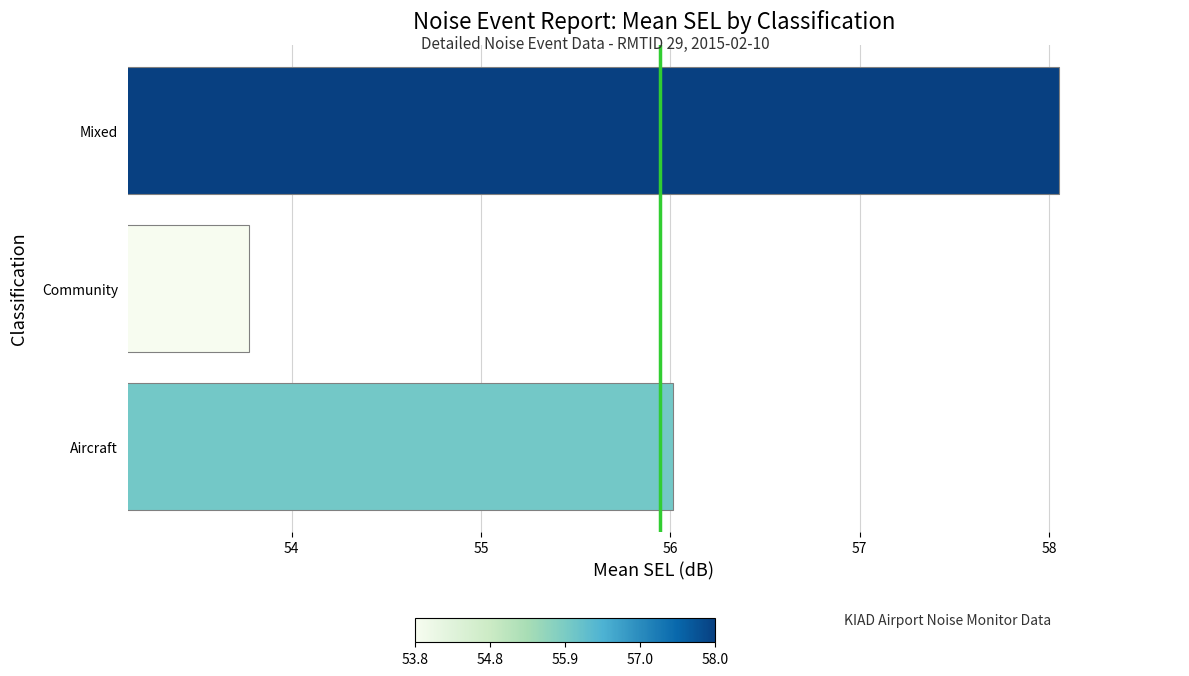

What is the difference between the maximum and second lowest values?

2.0